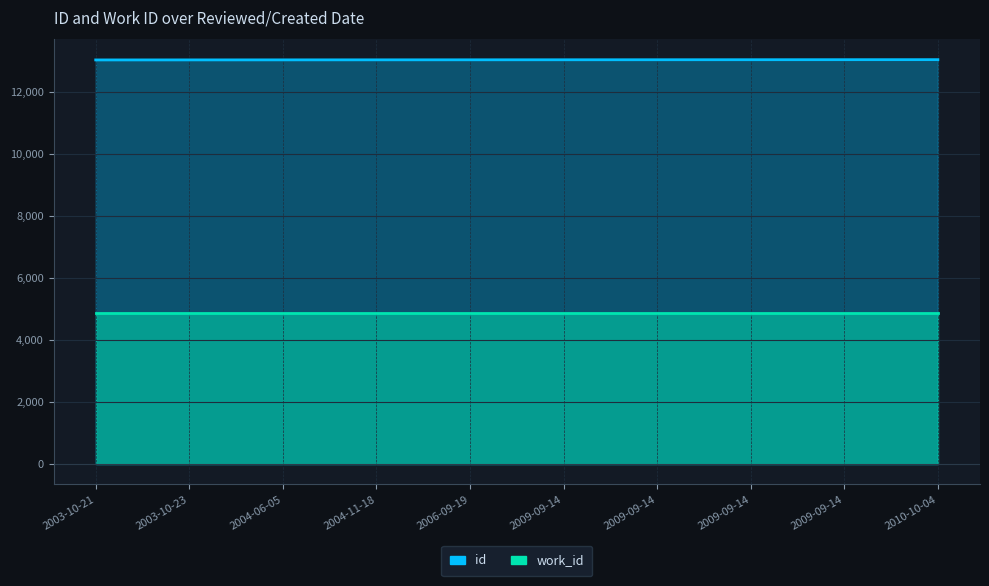

Rank the categories by value from highest to lowest.

2010-10-04, 2009-09-14, 2009-09-14, 2009-09-14, 2009-09-14, 2006-09-19, 2004-11-18, 2004-06-05, 2003-10-23, 2003-10-21